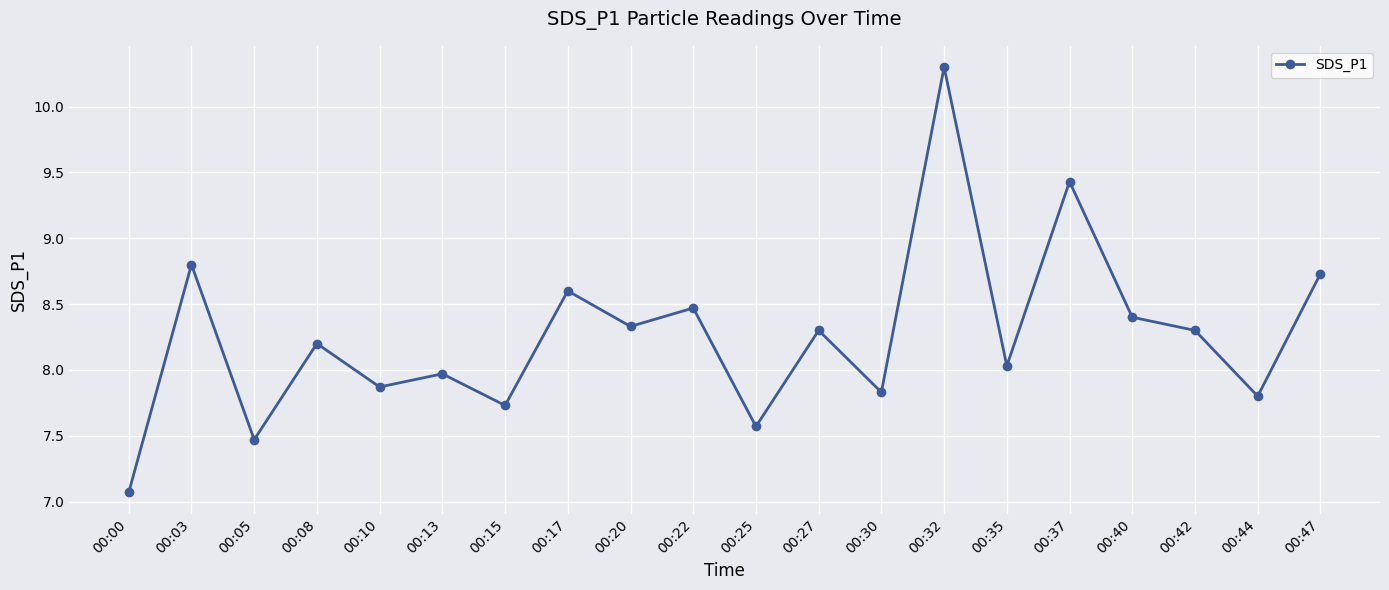

Is this an area chart (filled region under the line)?

No